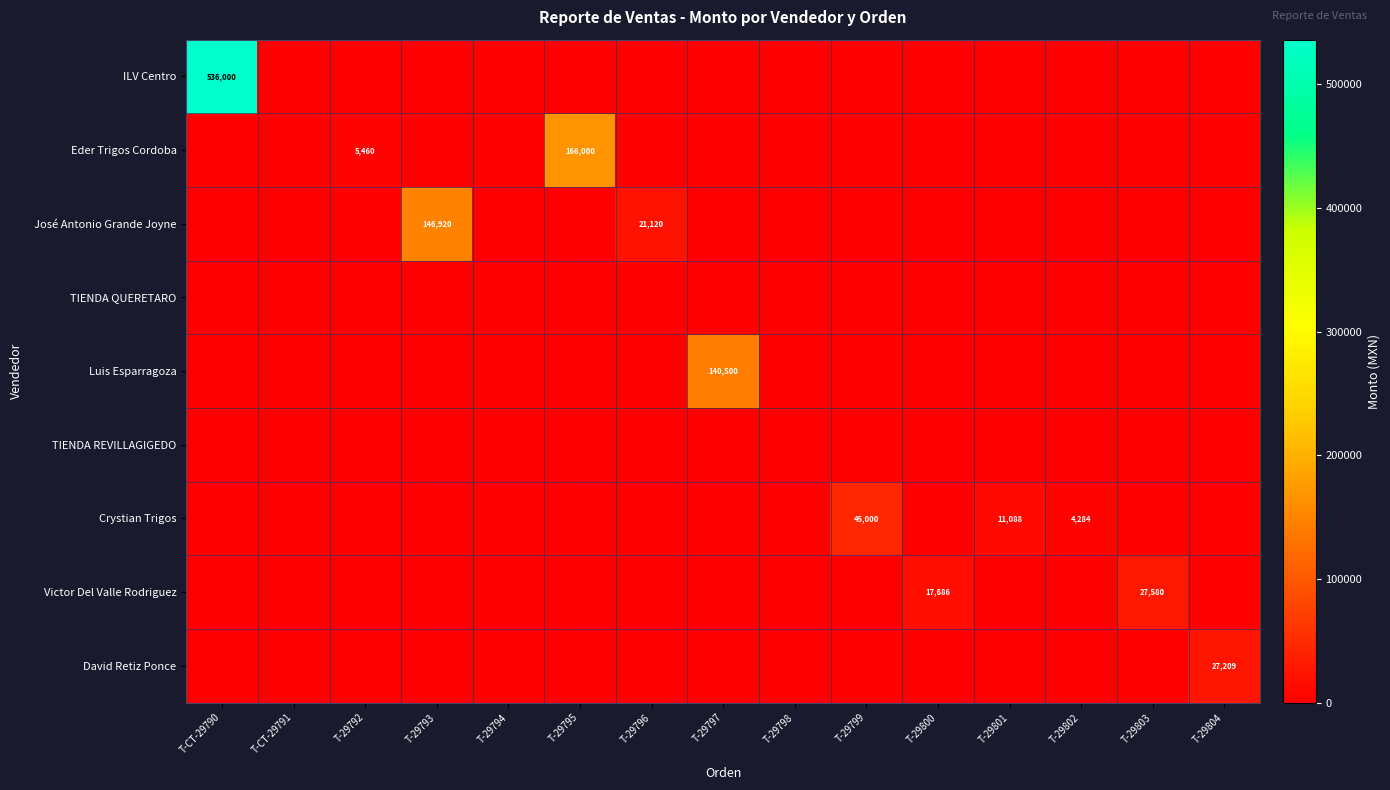

Is the value of Victor Del Valle Rodriguez at T-CT-29790 greater than the value of TIENDA QUERETARO at T-29794?

No